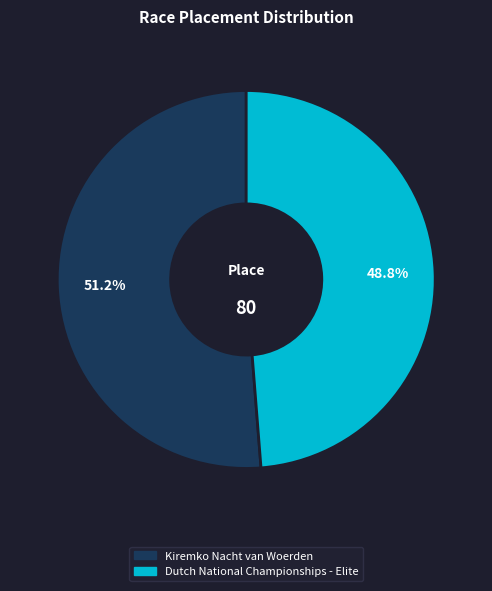

Between Kiremko Nacht van Woerden and Dutch National Championships - Elite, which is larger?

Kiremko Nacht van Woerden